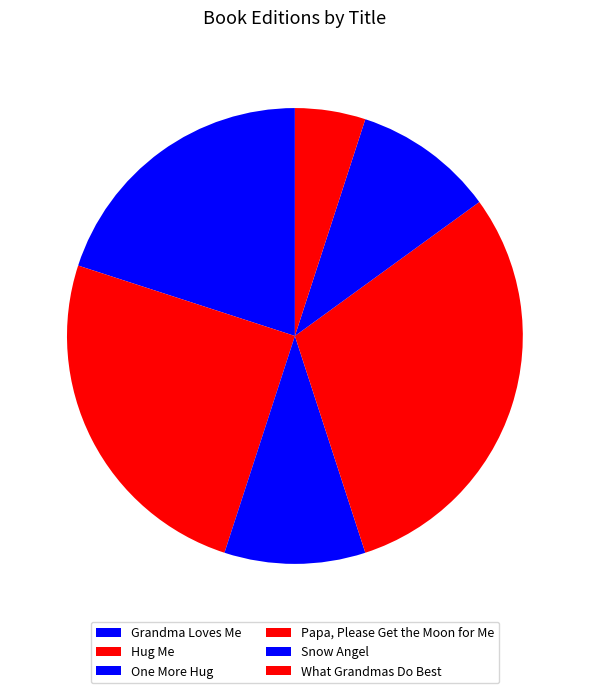

Combined, do One More Hug and Grandma Loves Me account for over 50%?

No